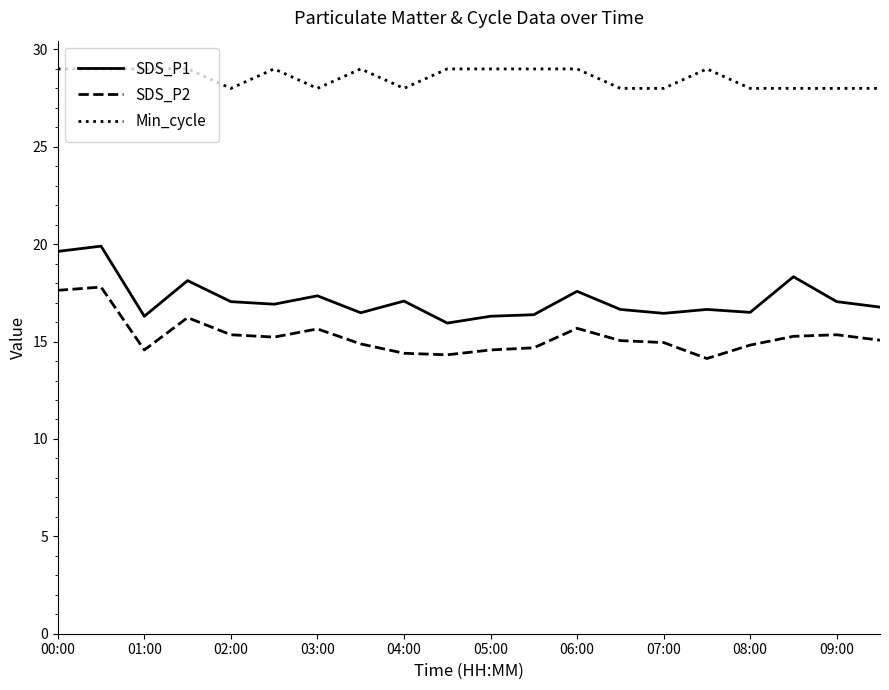

What is the difference between the second highest and minimum values in the SDS_P1 series?

3.7